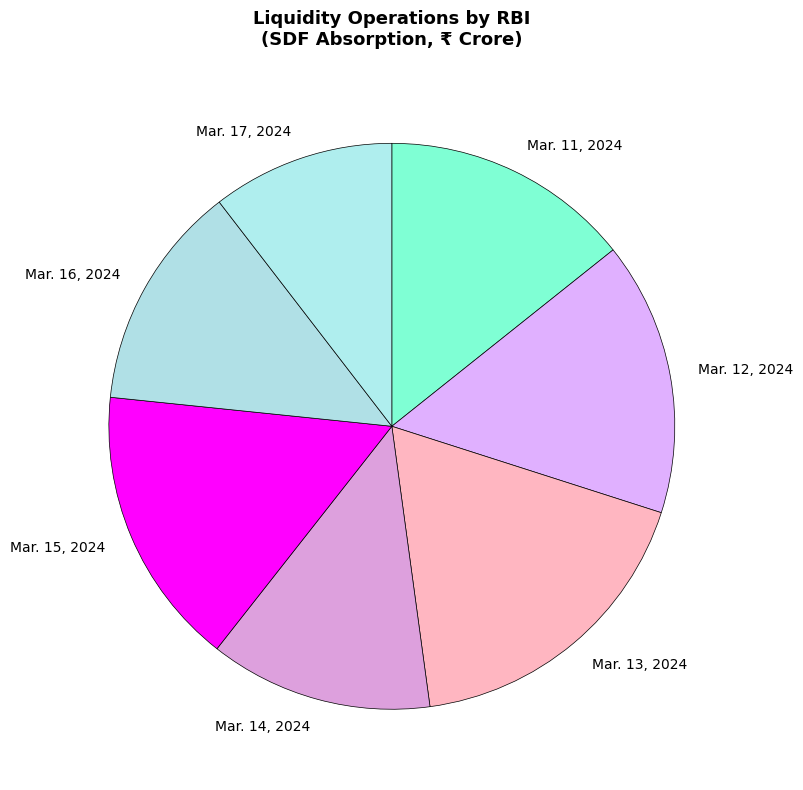

The Mar. 12, 2024 slice represents 6% of the pie. True or false?

False